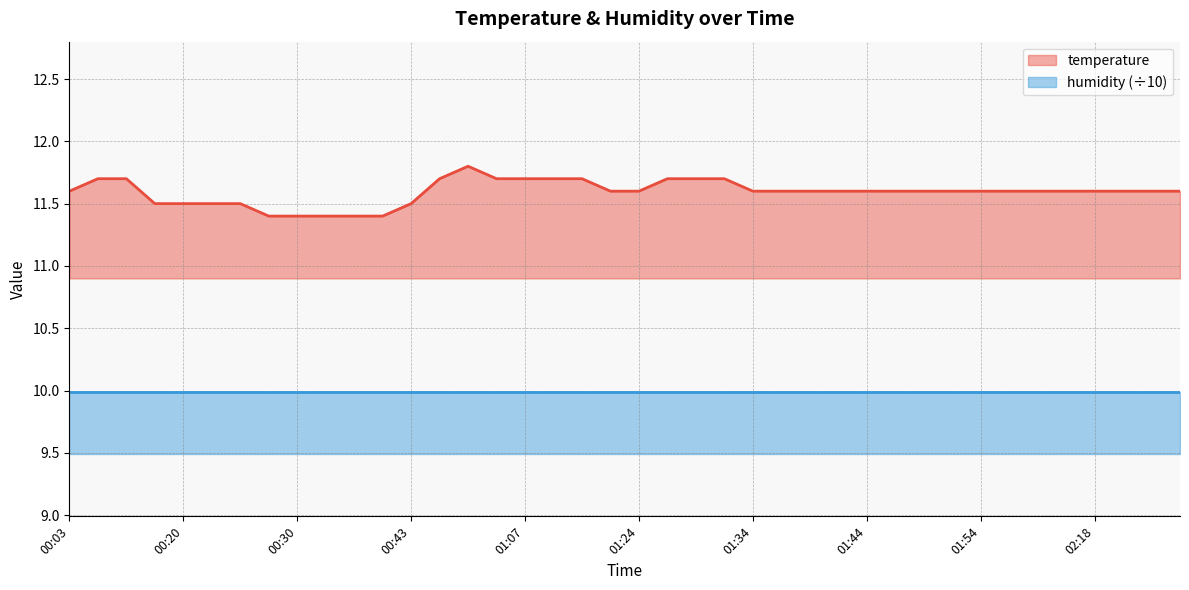

Does the chart have visible grid lines?

Yes